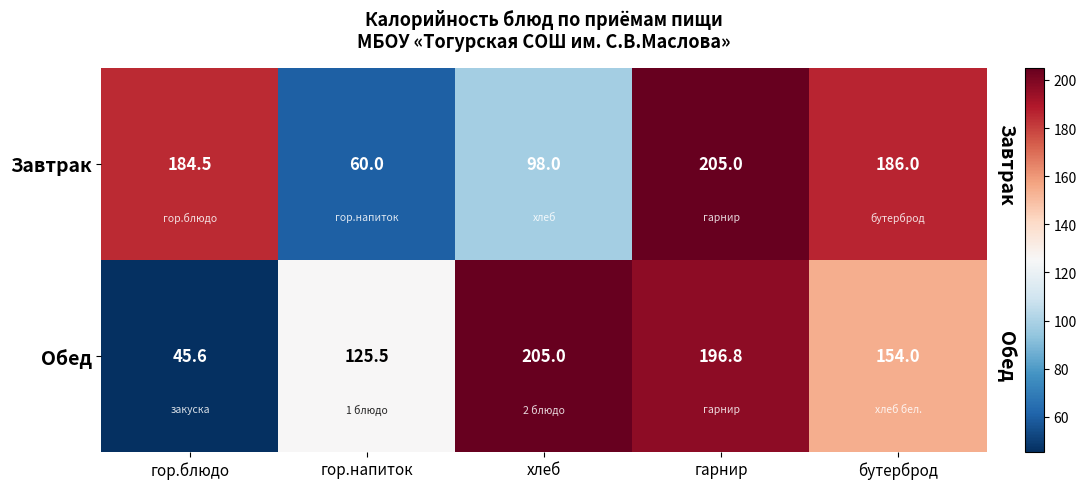

Which series changed the most between гор.напиток and гарнир?

Завтрак